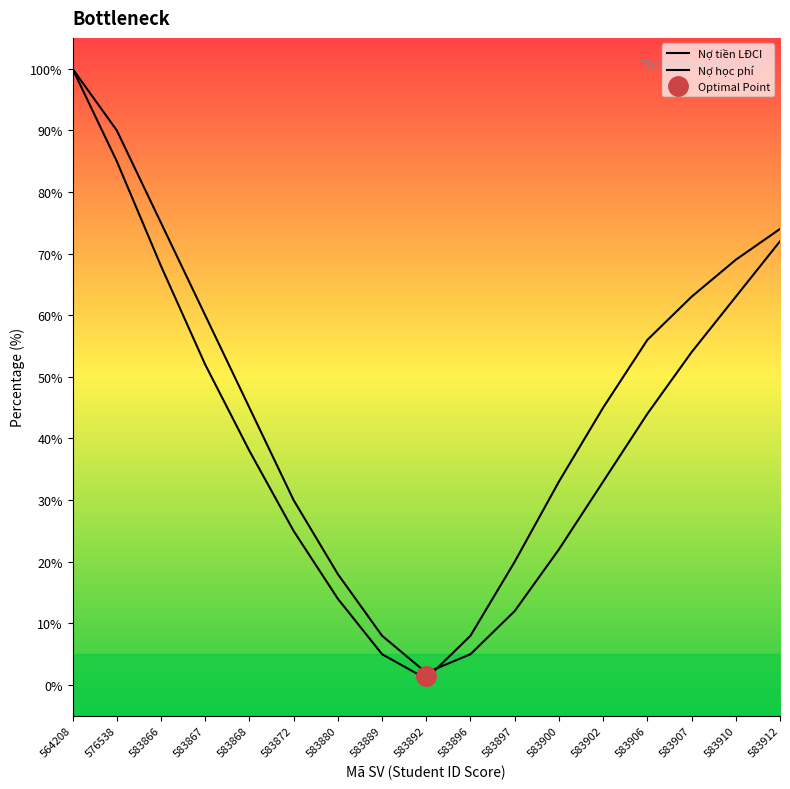

Is this an area chart (filled region under the line)?

No